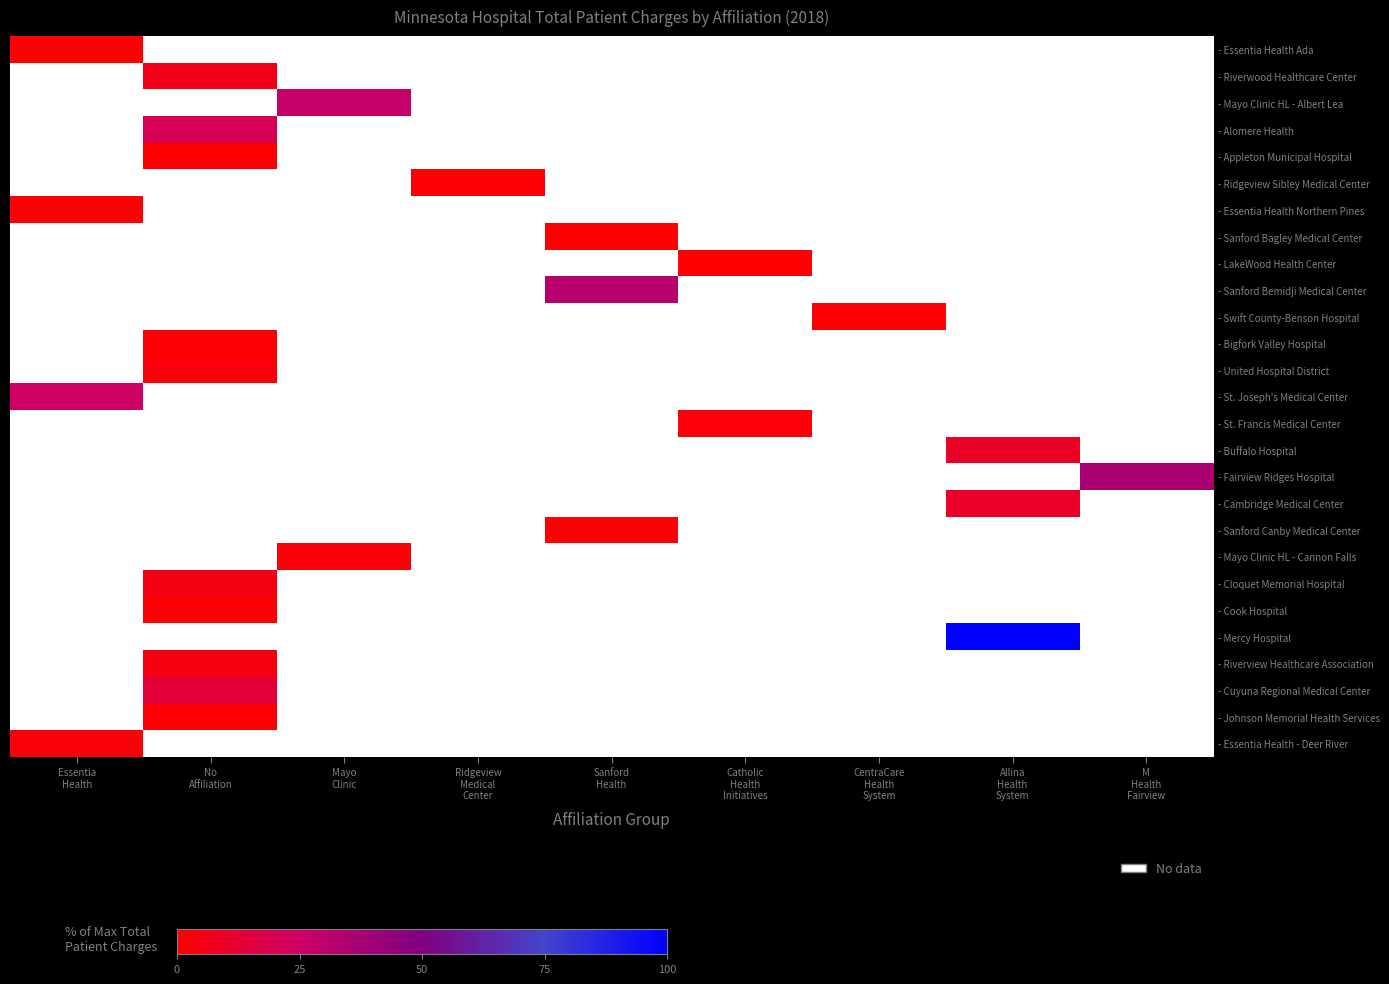

At which category does the chart reach its peak across all series?

Allina
Health
System